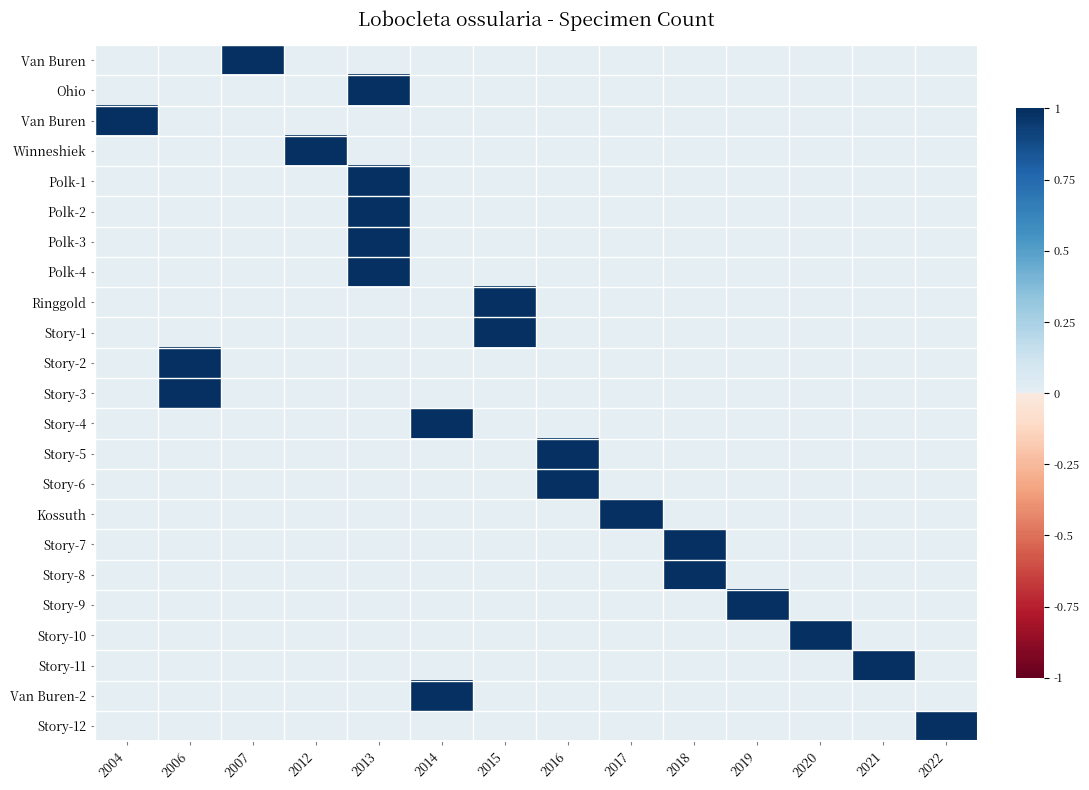

What is the greatest value displayed?

1